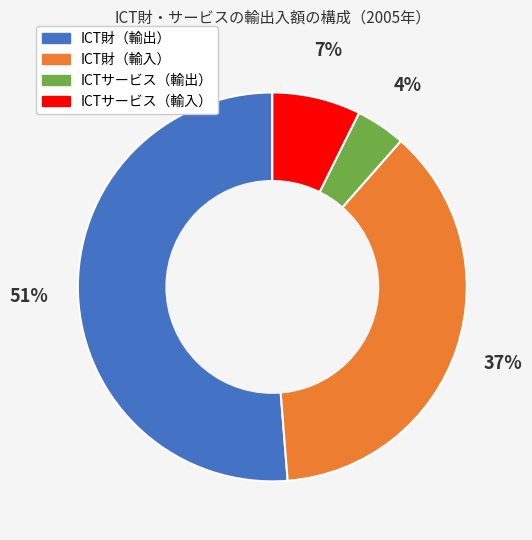

Rank the categories by value from highest to lowest.

ICT財（輸出）, ICT財（輸入）, ICTサービス（輸入）, ICTサービス（輸出）